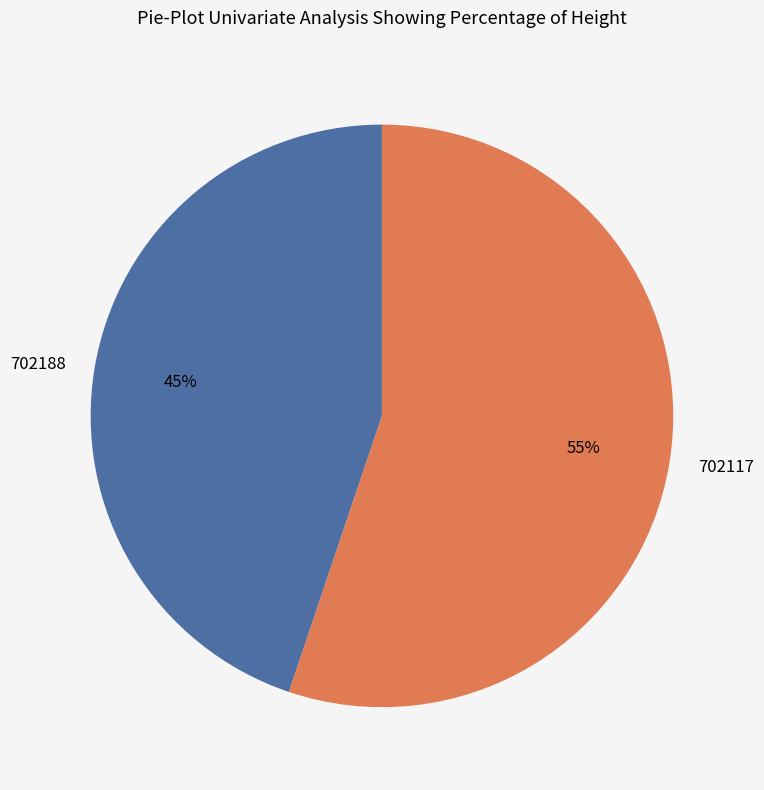

What percentage is the 702117 slice, to the nearest percent?

55%